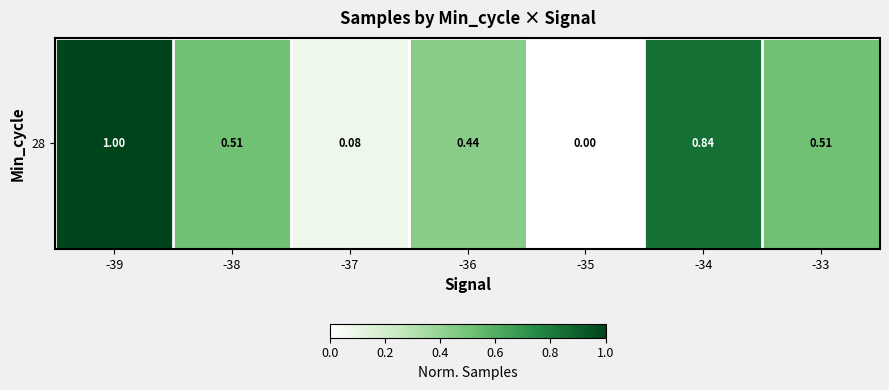

Which label corresponds to the largest value in the chart?

-39